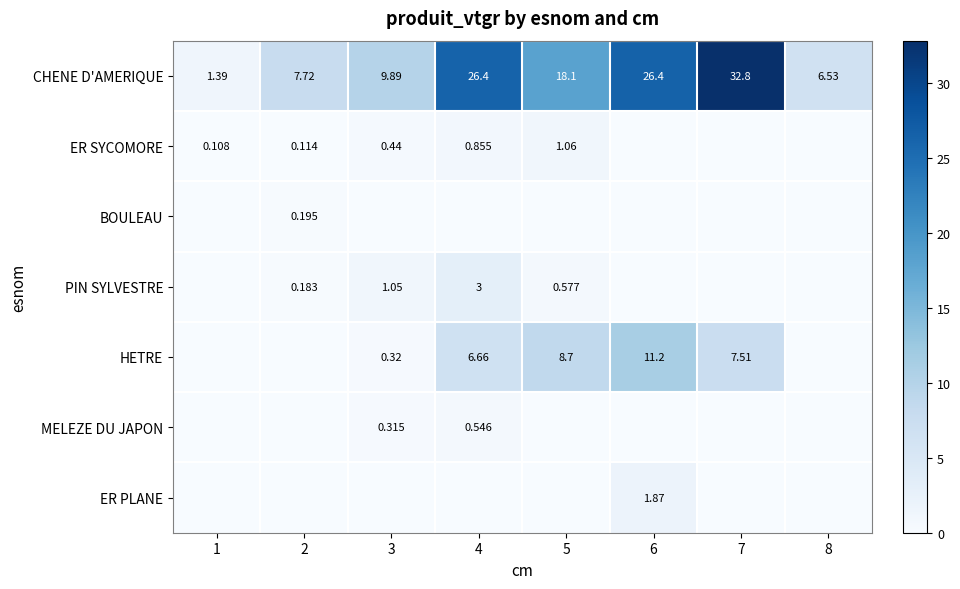

List the labels in order of ER PLANE value, smallest first.

1, 2, 3, 4, 5, 7, 8, 6